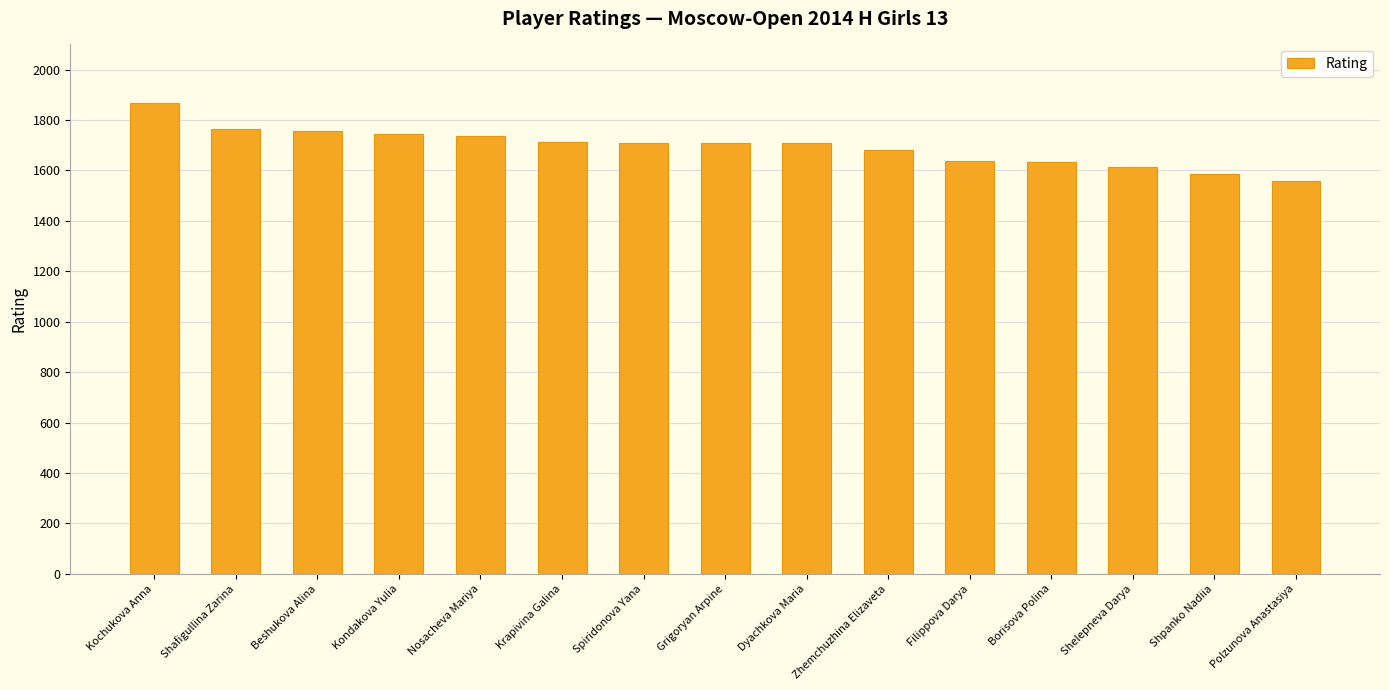

What is the change in value from Kochukova Anna to Spiridonova Yana?

-158